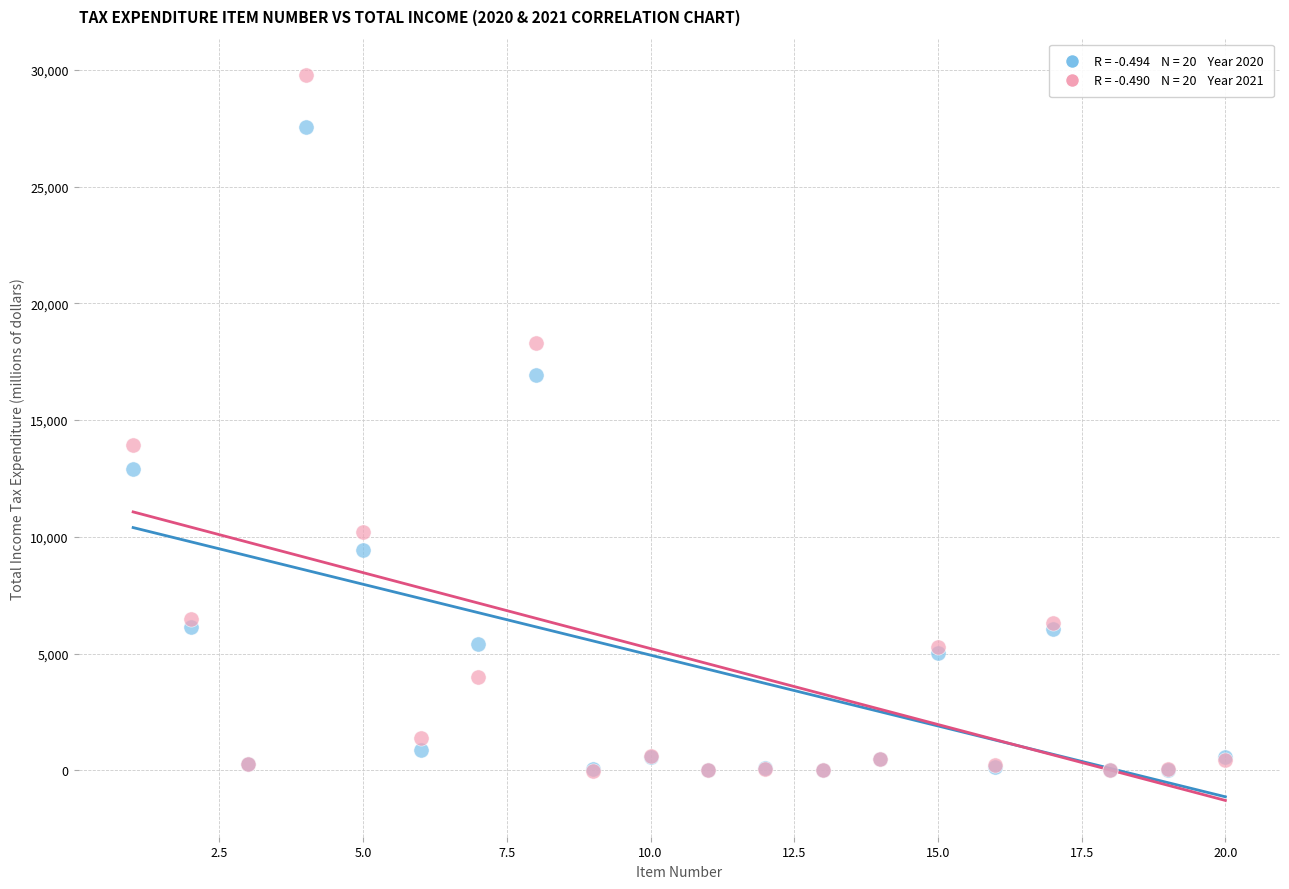

Across all series, what Y value is closest to 14870?

13940